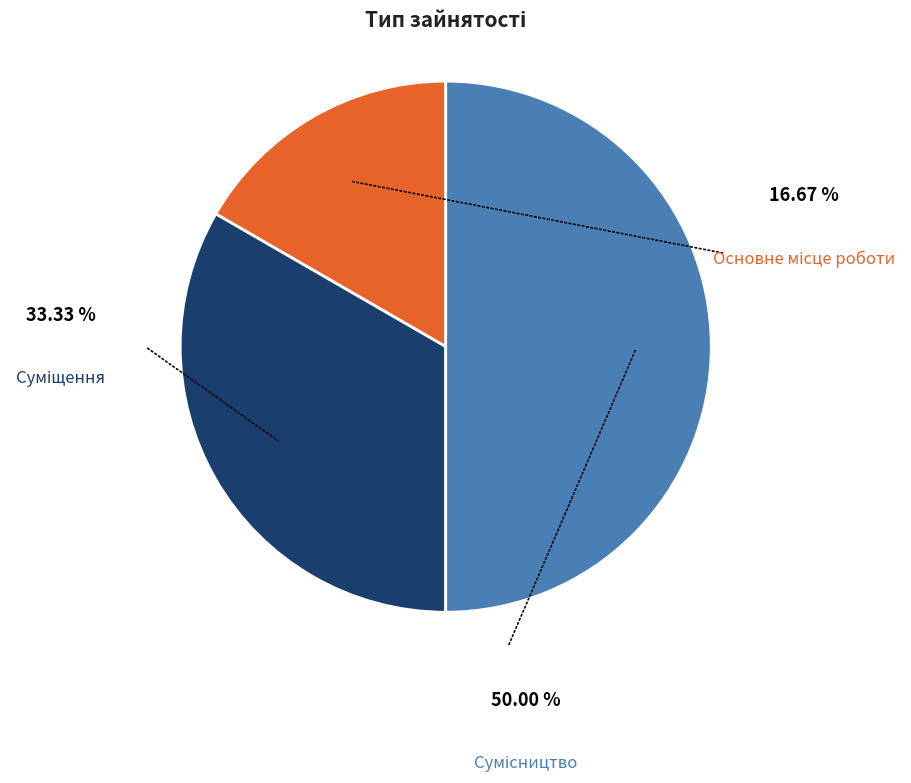

Is there a majority slice in this chart?

No